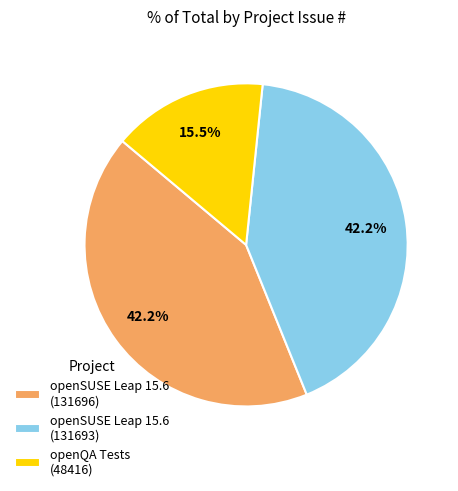

How many segments does this pie chart have?

3